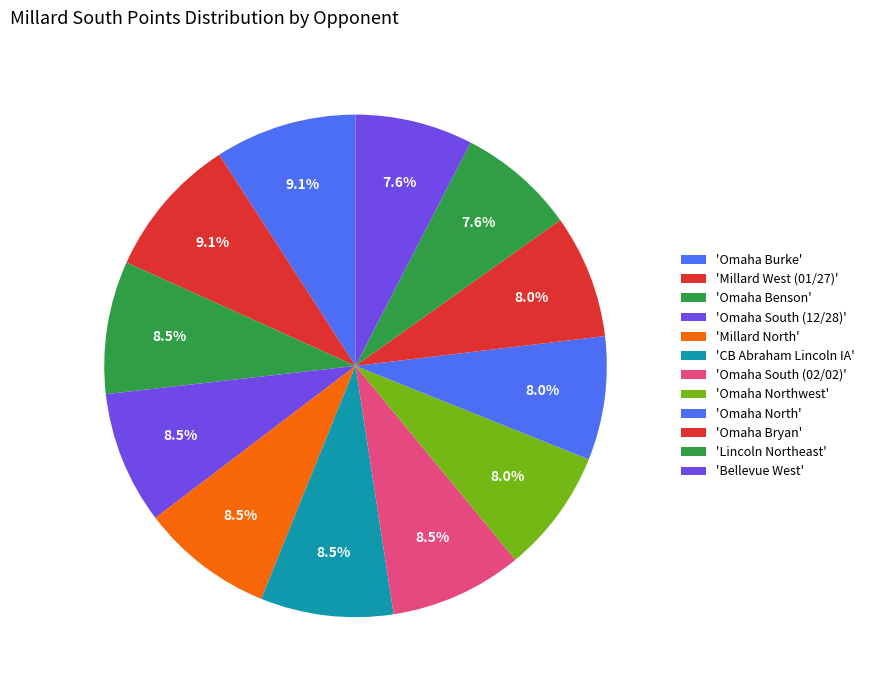

How many segments does this pie chart have?

12